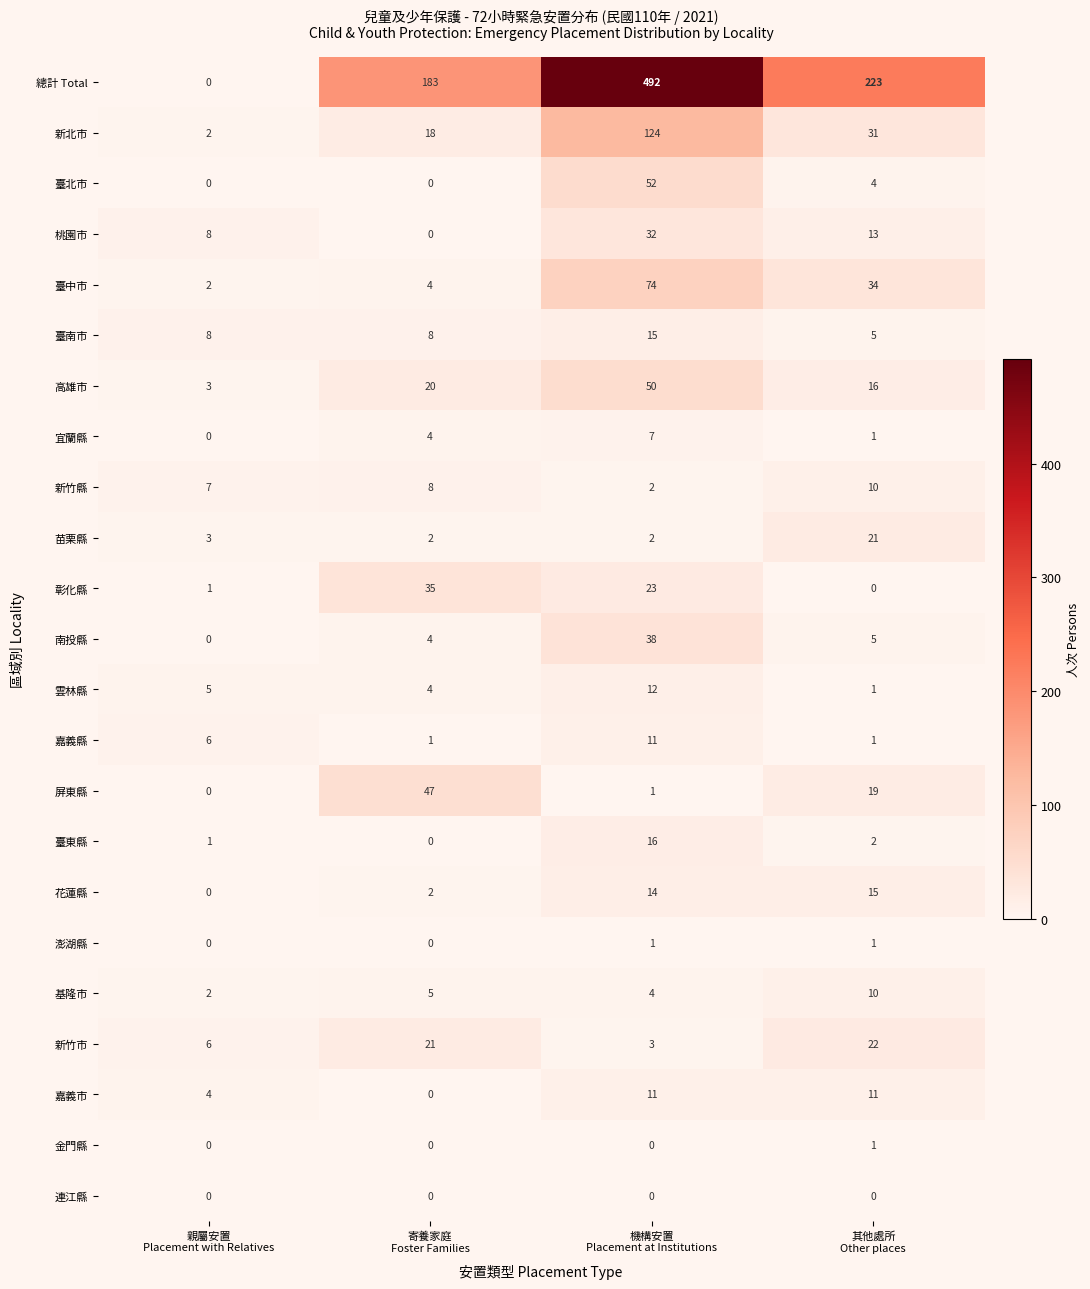

Which series has the largest range (max minus min)?

總計 Total